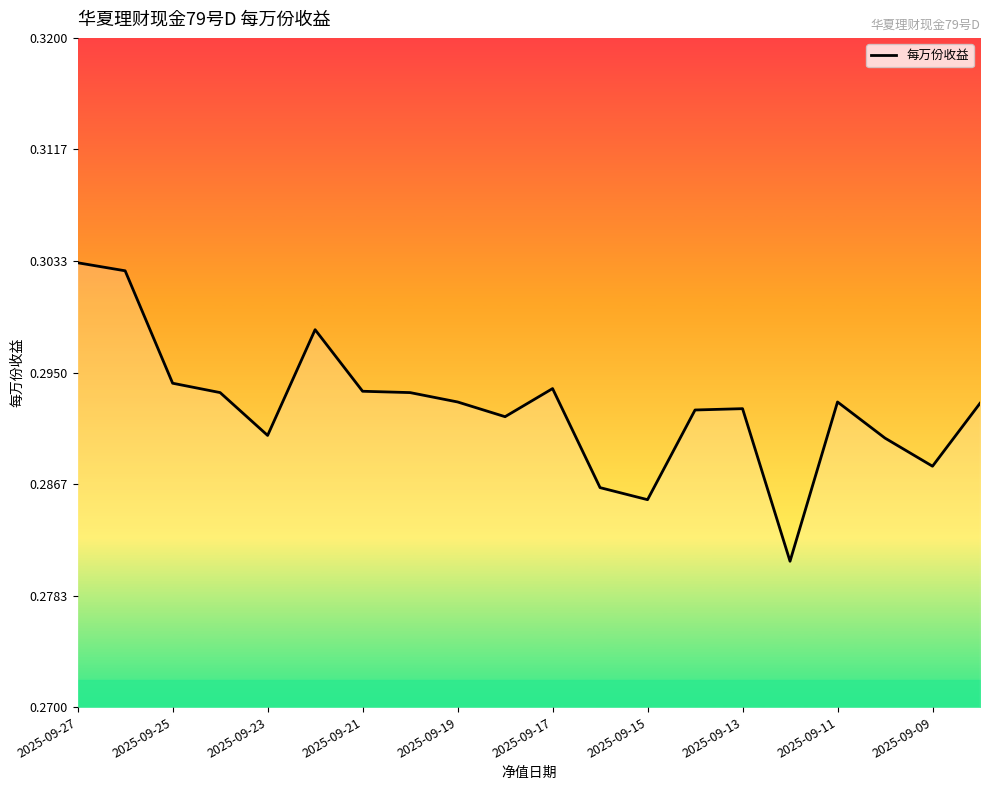

The chart shows a value of 0.1 at 2025-09-27. True or false?

False